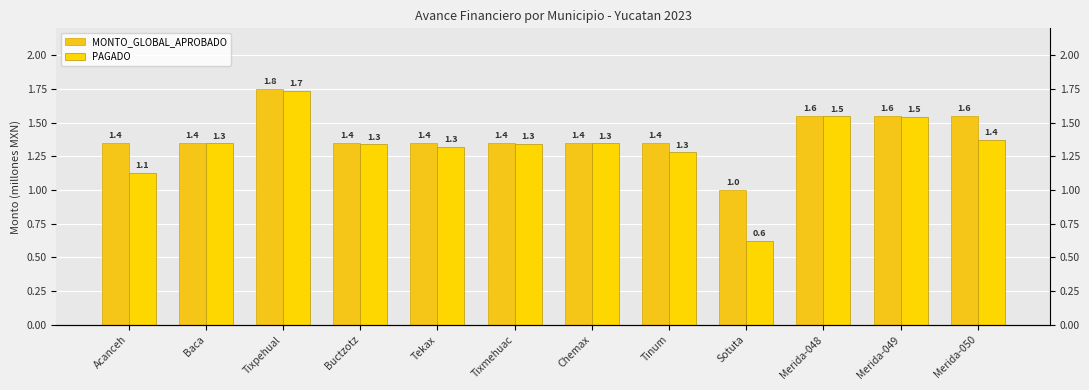

Is the value of MONTO_GLOBAL_APROBADO at Merida-048 greater than the value of PAGADO at Tekax?

Yes